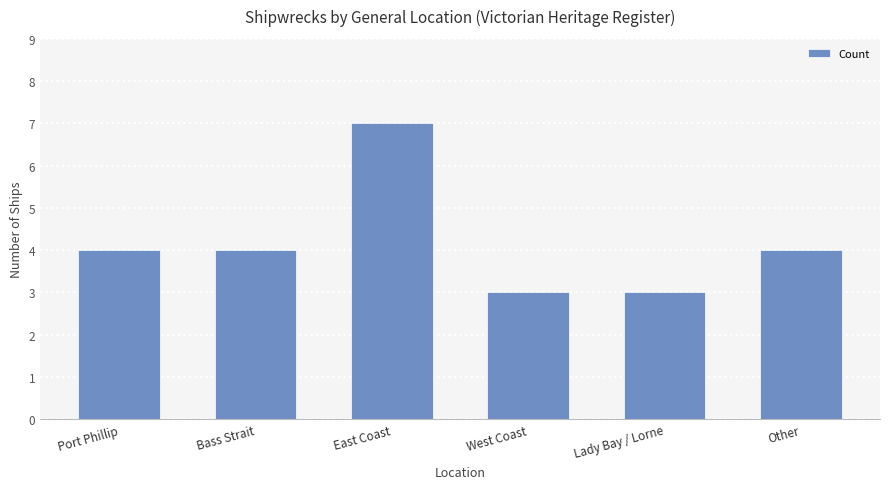

What is the maximum value shown in the chart?

7